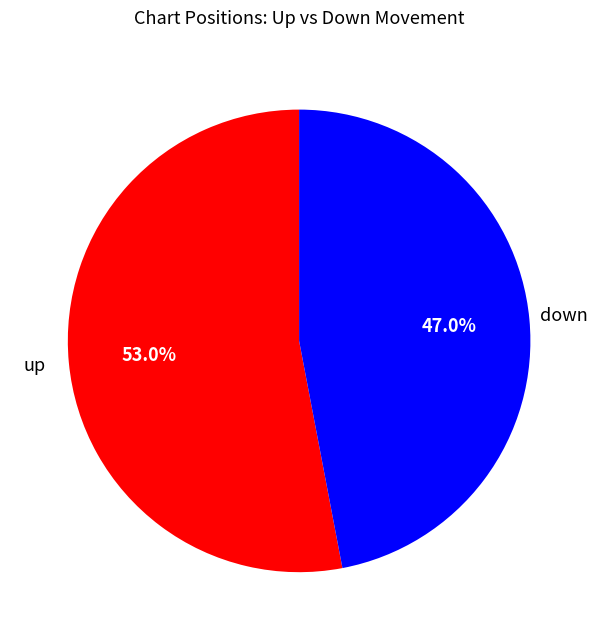

To the nearest percent, what is the difference between the largest and smallest slice percentages?

6%